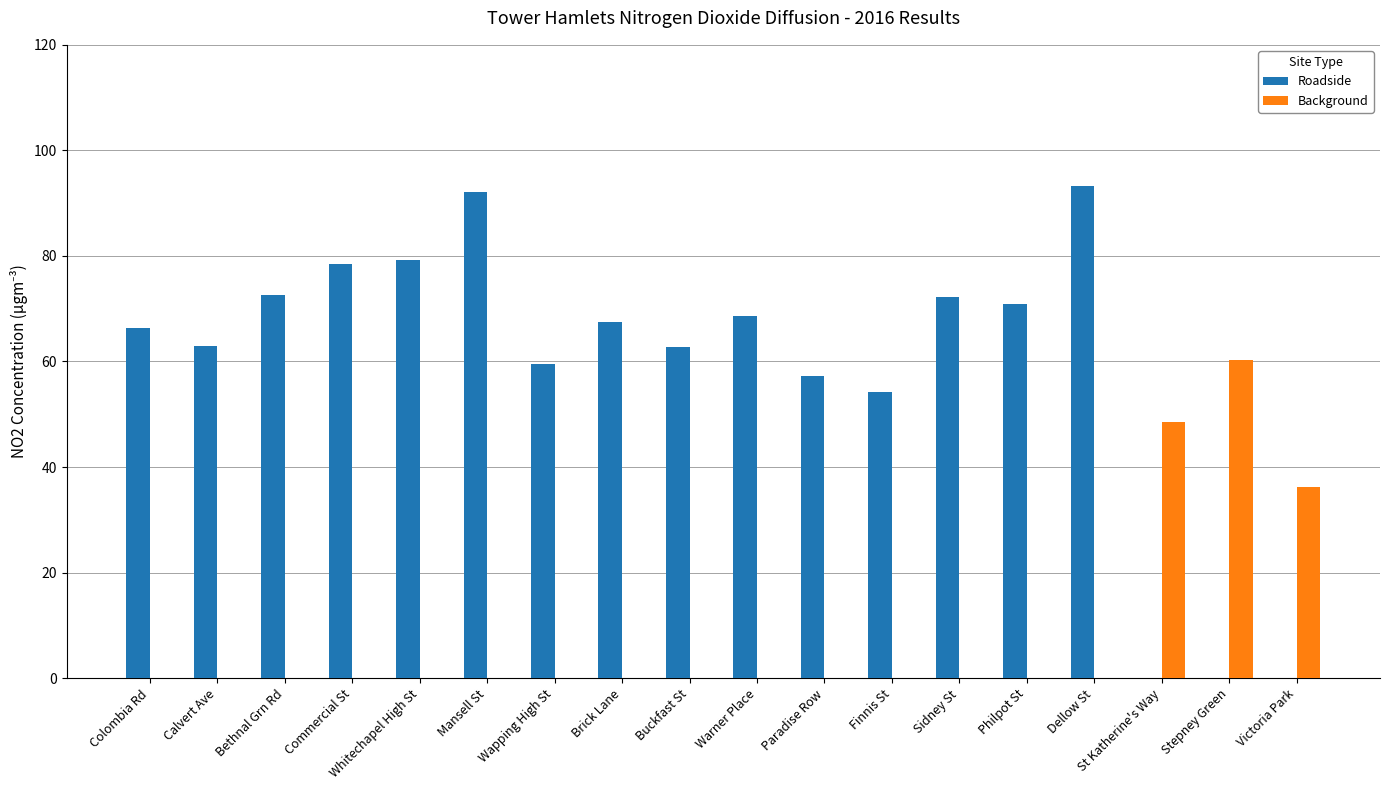

What is the total value across all series at Brick Lane?

67.5